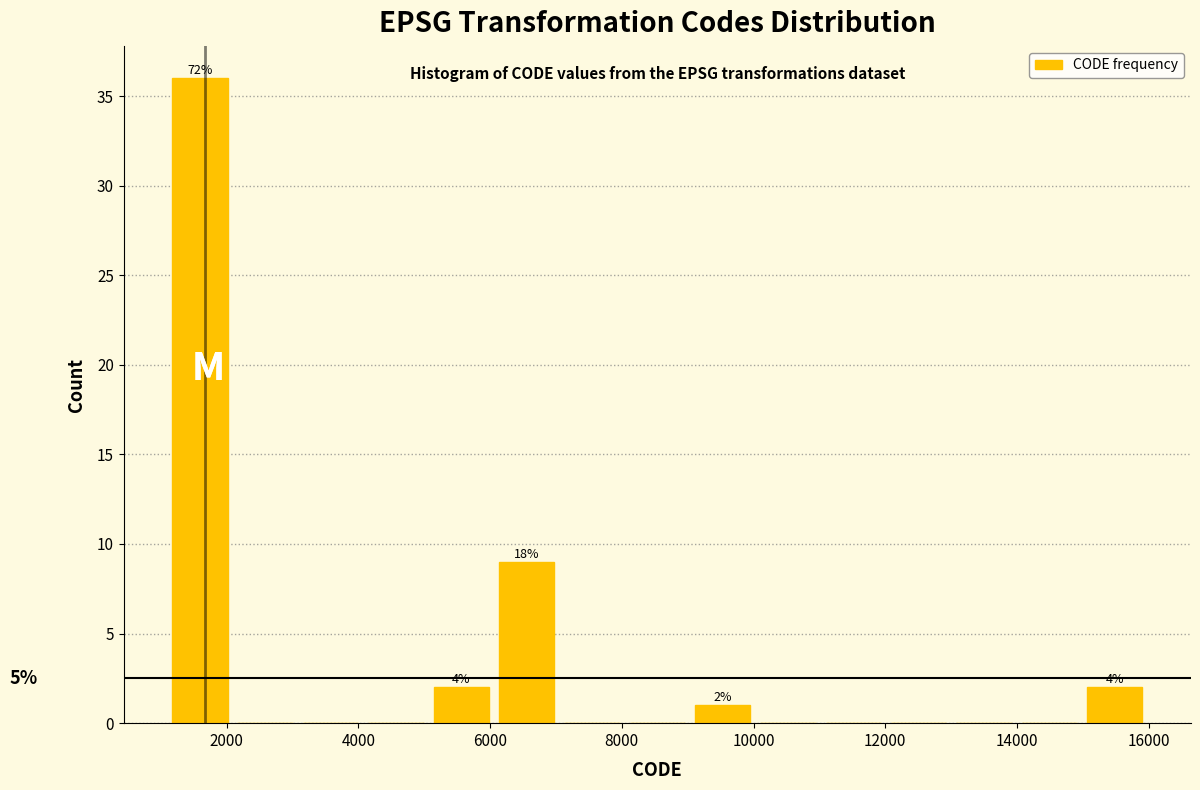

Over which range of the x-axis is the bar tallest?

1200 to 2000